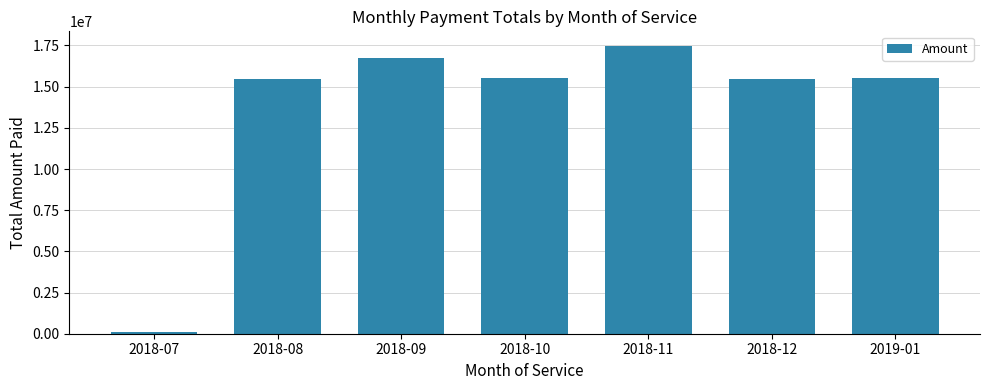

What is the difference between the maximum and second lowest values?

2024390.3